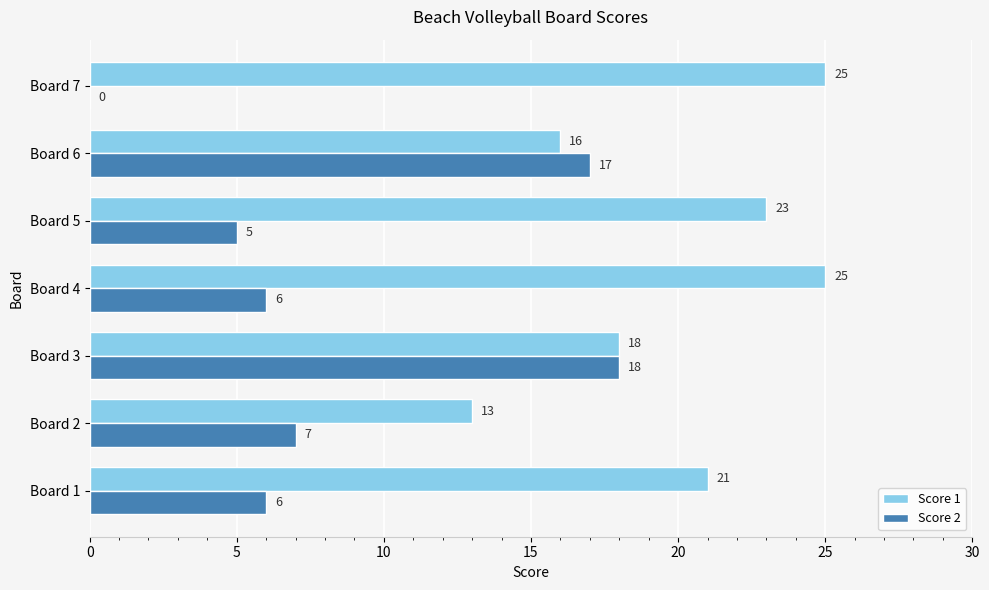

Where is Score 1 nearest to the value 19?

Board 3